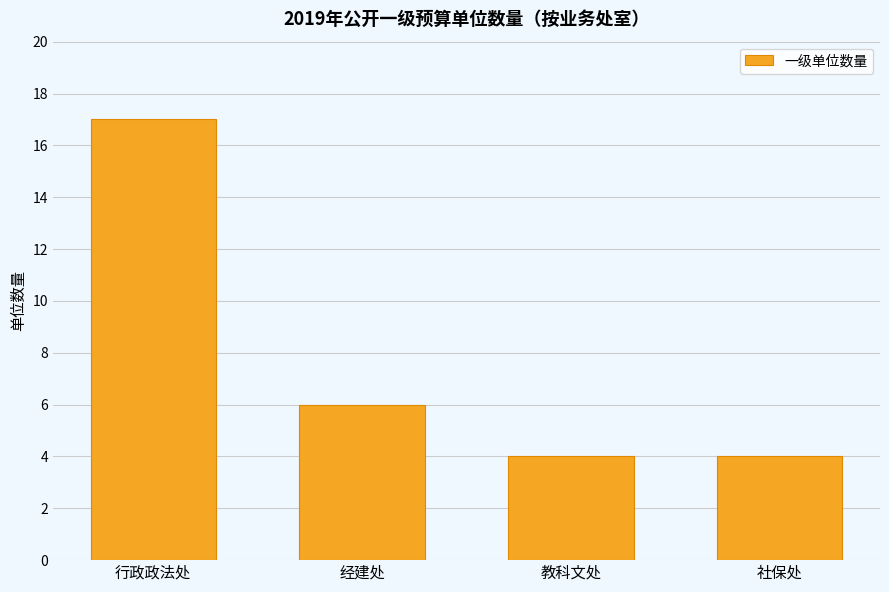

Reading left to right, transcribe all the data shown in this chart.

17	6	4	4